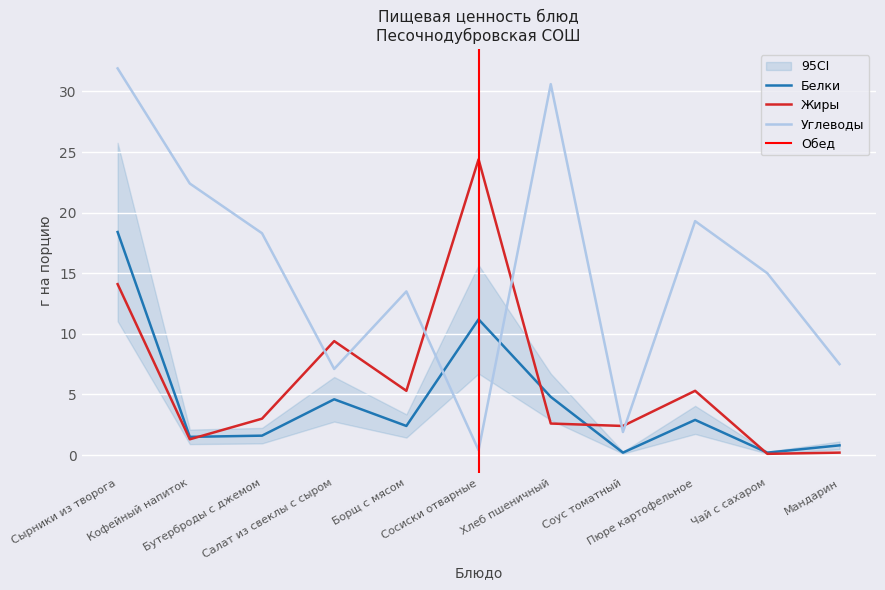

At which category is the sum across all series the highest?

Сырники из творога